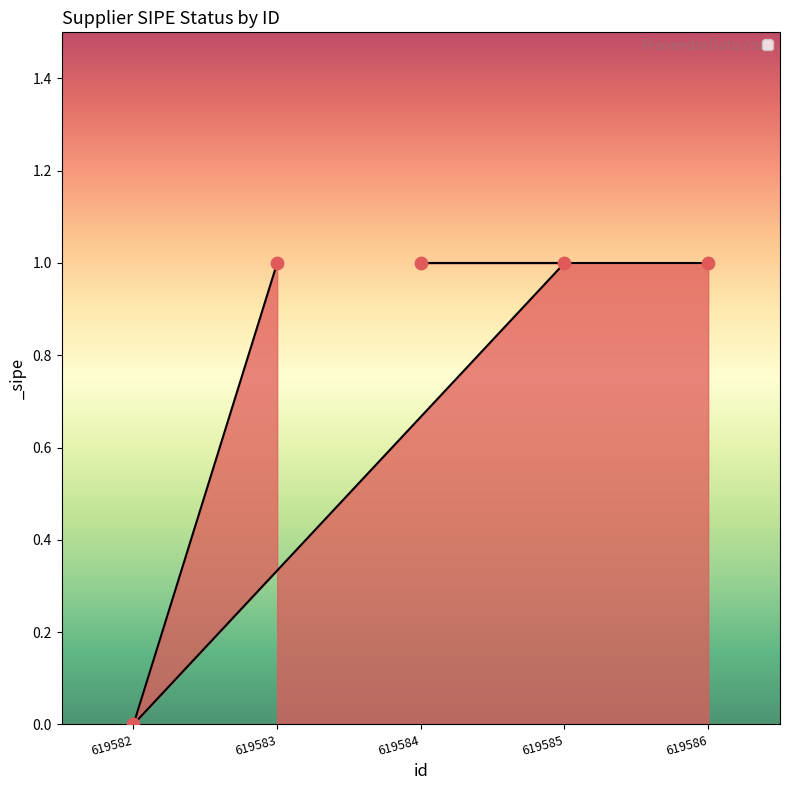

Which has a higher value, 619585 or 619582?

619585